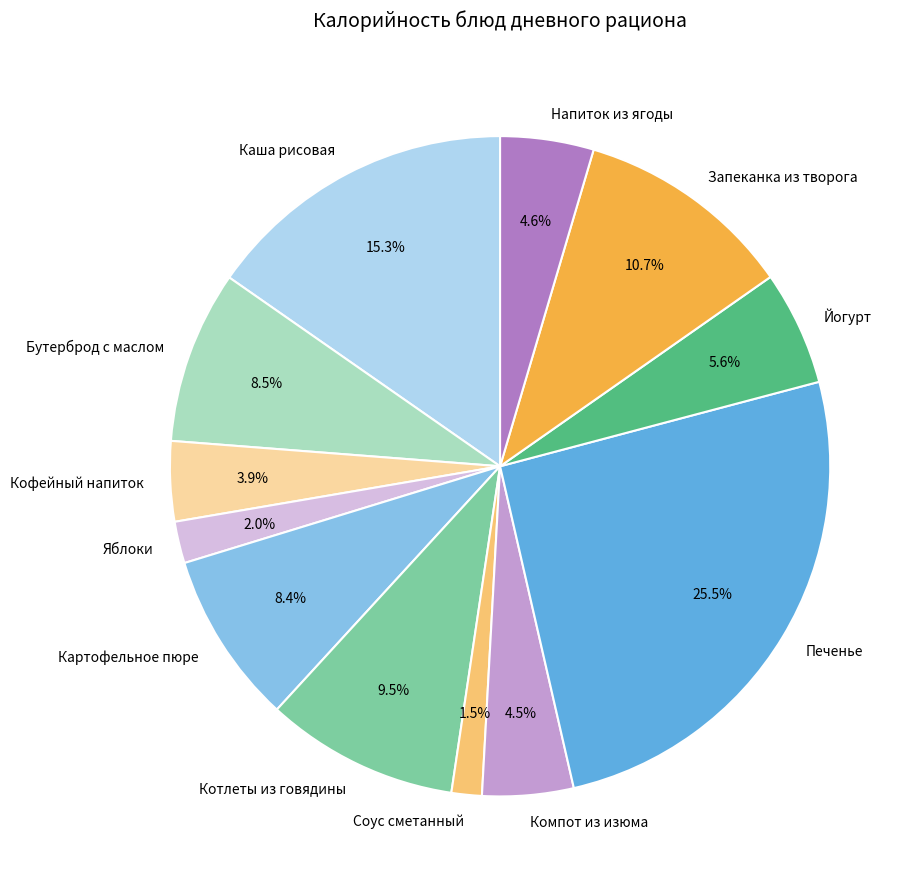

Approximately how many times larger is the value at Бутерброд с маслом compared to Каша рисовая?

0.6